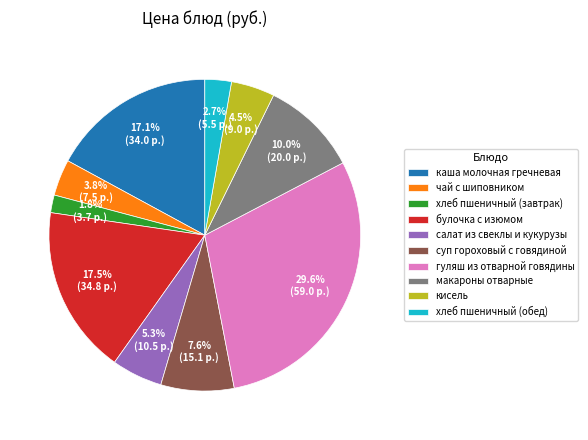

Do макароны отварные and гуляш из отварной говядины together represent more than half of the pie?

No